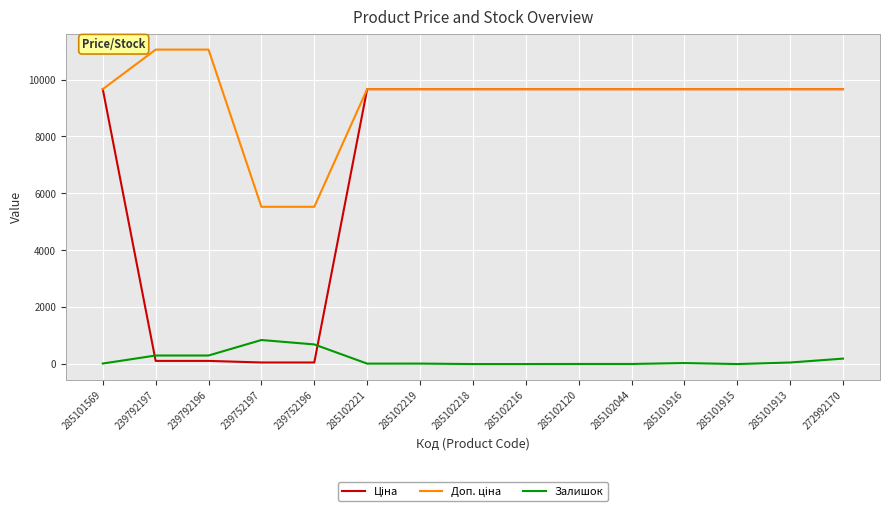

True or false: Залишок has a value of 15.0 at 285102221.

True